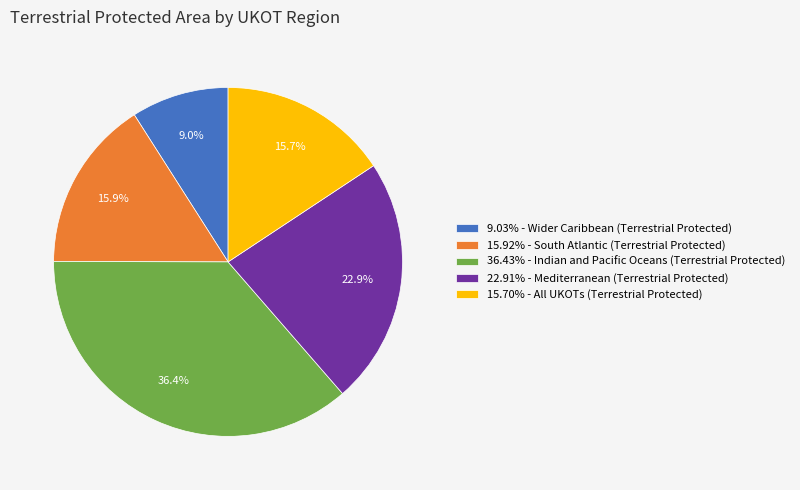

Is the sum of 22.91% - Mediterranean (Terrestrial Protected) and 9.03% - Wider Caribbean (Terrestrial Protected) greater than half?

No